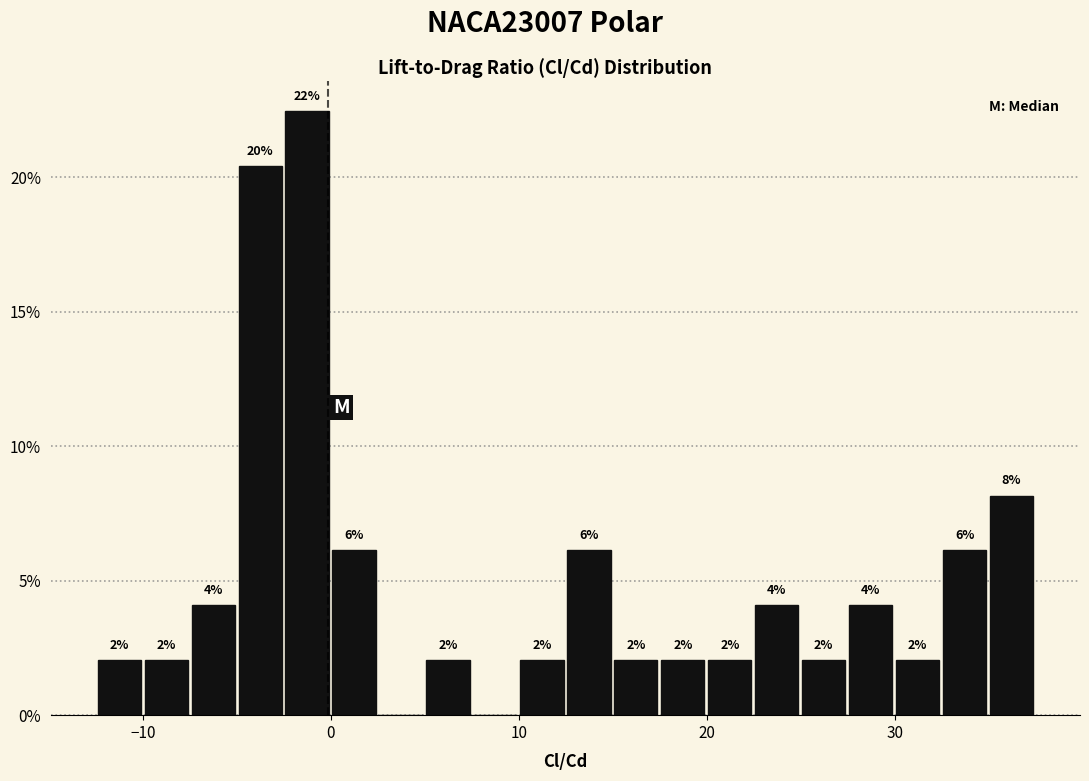

Read against the x-axis, roughly where is the centre of the tallest bar?

-1